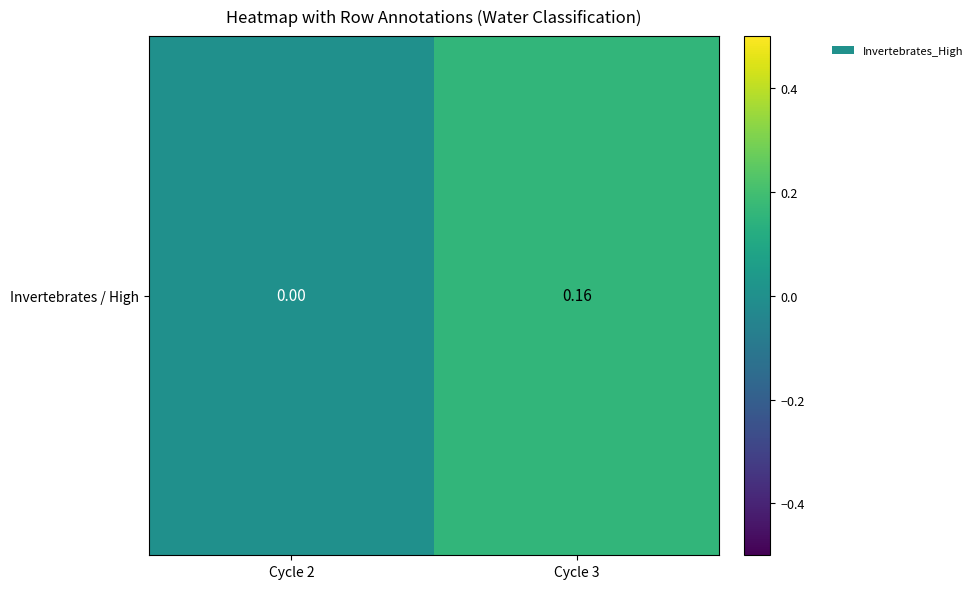

What is the greatest value displayed?

0.2